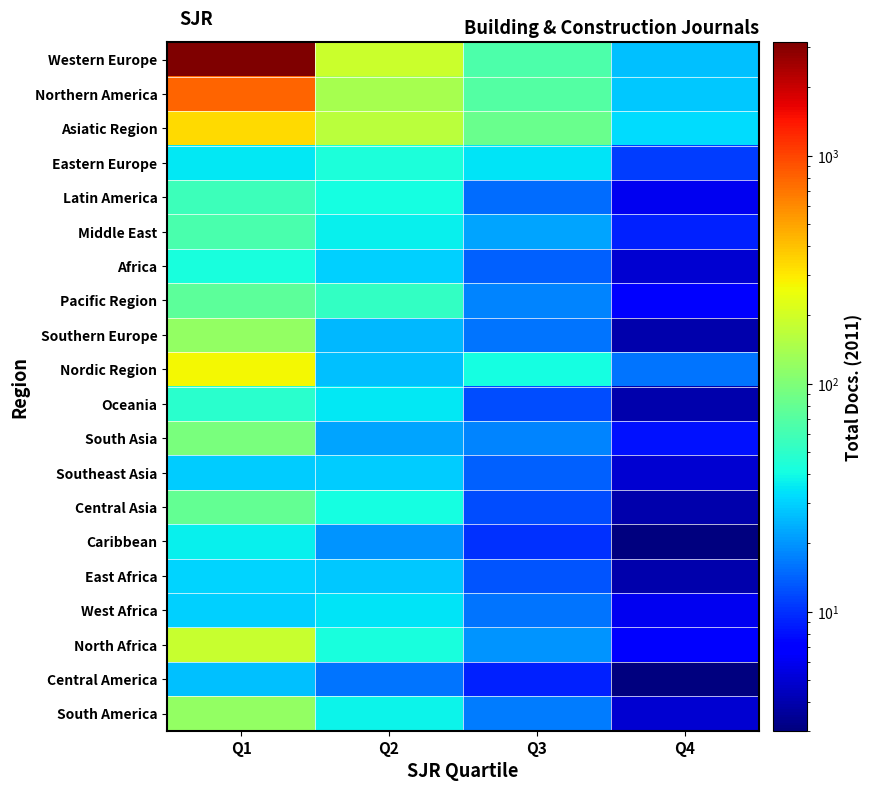

Between Q1 and Q2, which series saw the biggest shift?

Western Europe